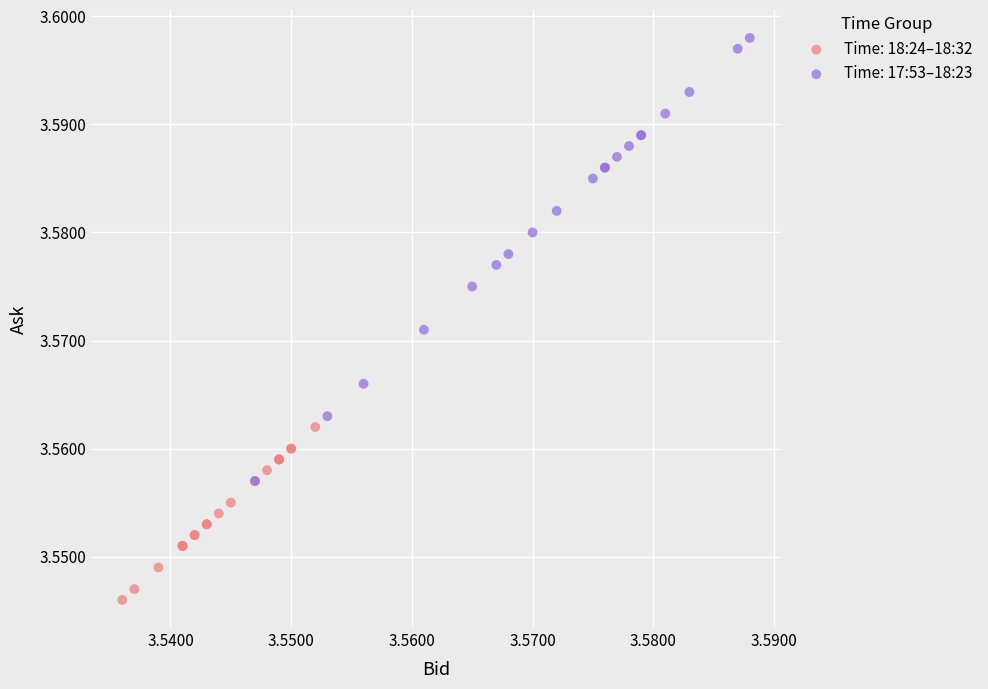

Which series contains the lowest Y value?

Time: 18:24–18:32